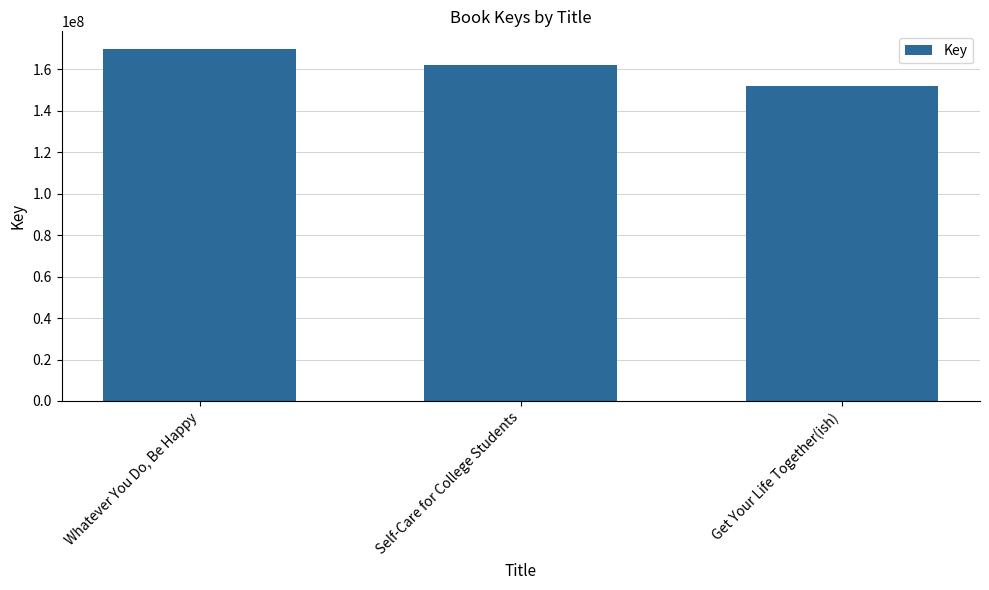

Which label corresponds to the smallest value in the chart?

Get Your Life Together(ish)